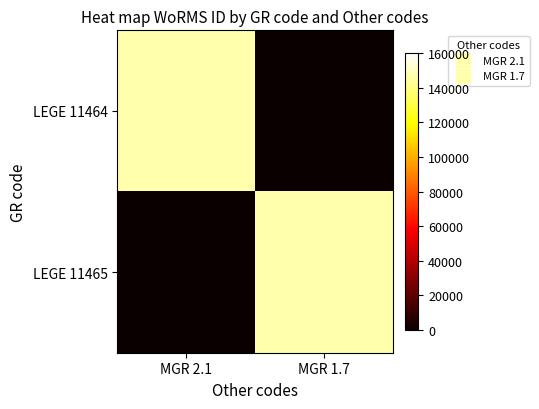

Count the number of categories in the chart.

2